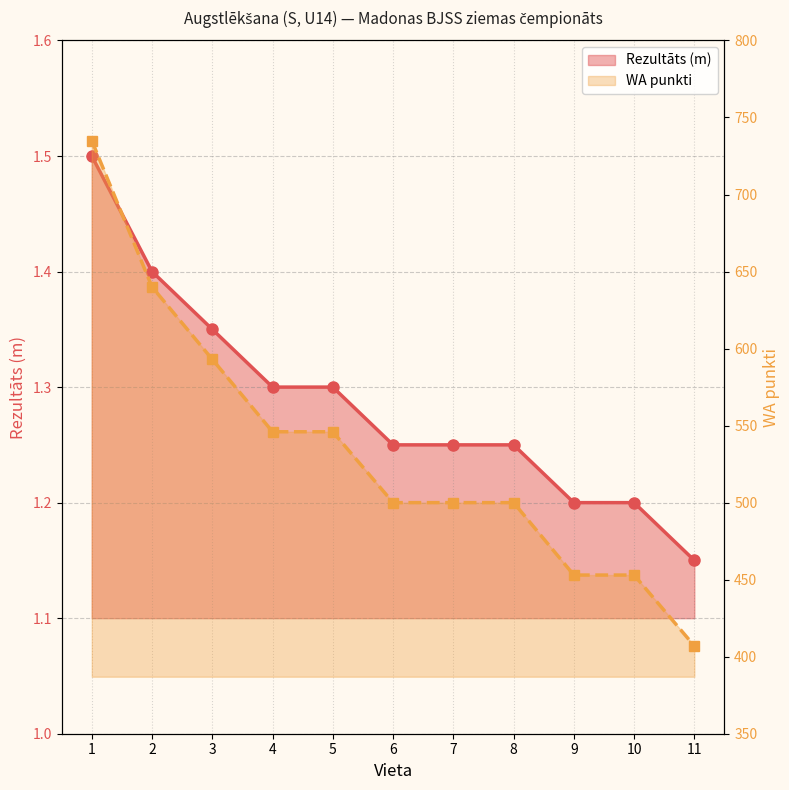

Reading left to right, transcribe all the data shown in this chart.

Rezultāts (m): 1=1.5	2=1.4	3=1.4	4=1.3	5=1.3	6=1.2	7=1.2	8=1.2	9=1.2	10=1.2	11=1.1
WA punkti: 1=735.0	2=640.0	3=593.0	4=546.0	5=546.0	6=500.0	7=500.0	8=500.0	9=453.0	10=453.0	11=407.0